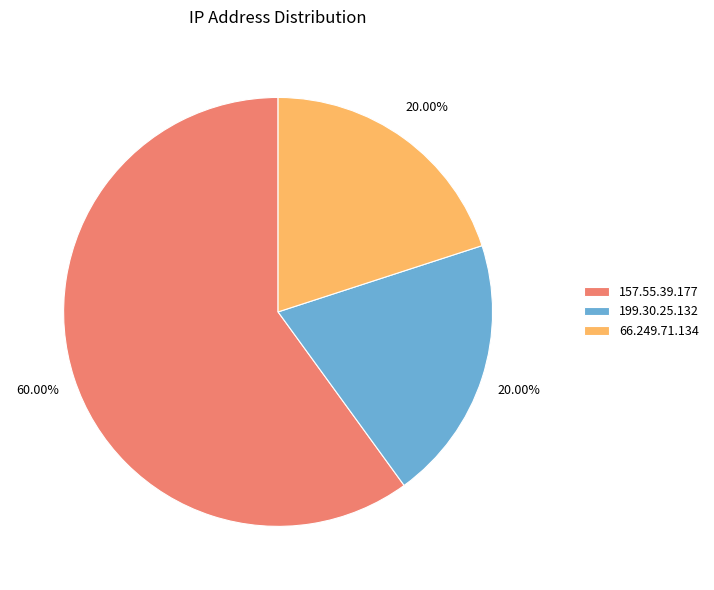

Which has a higher value, 66.249.71.134 or 157.55.39.177?

157.55.39.177